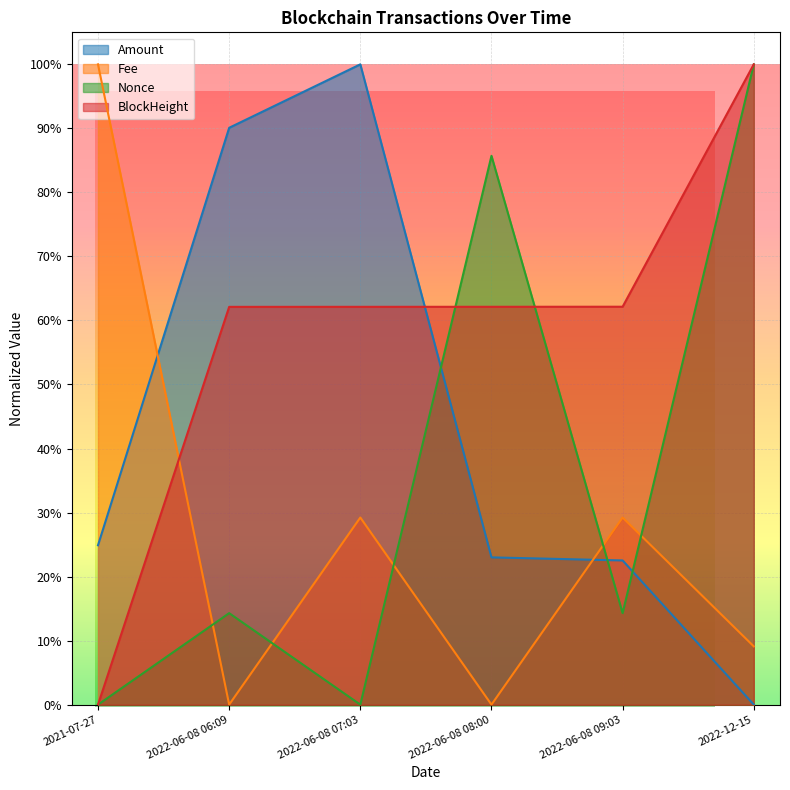

True or false: Fee has a value of 0.3 at 2022-06-08 07:03.

True